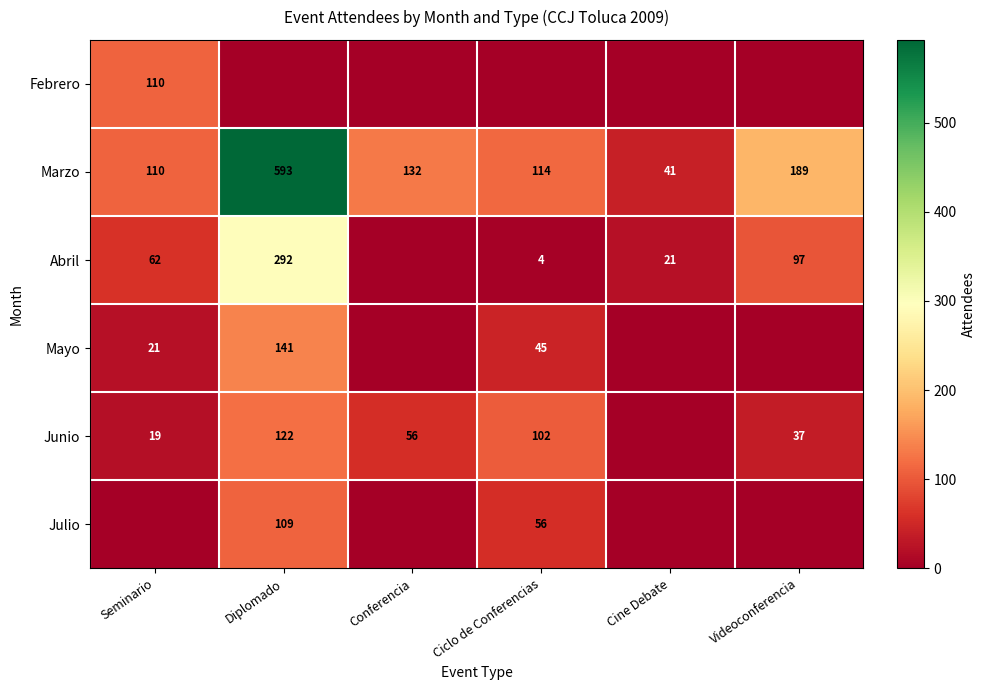

What is the difference between the Marzo values at Diplomado and Cine Debate?

552